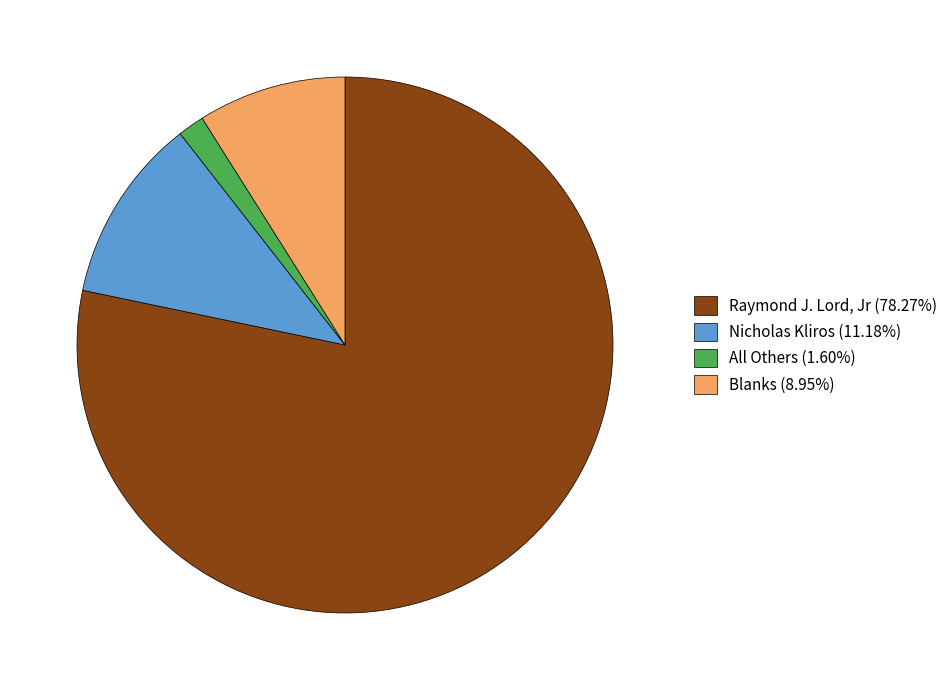

Is All Others the majority of the pie?

No